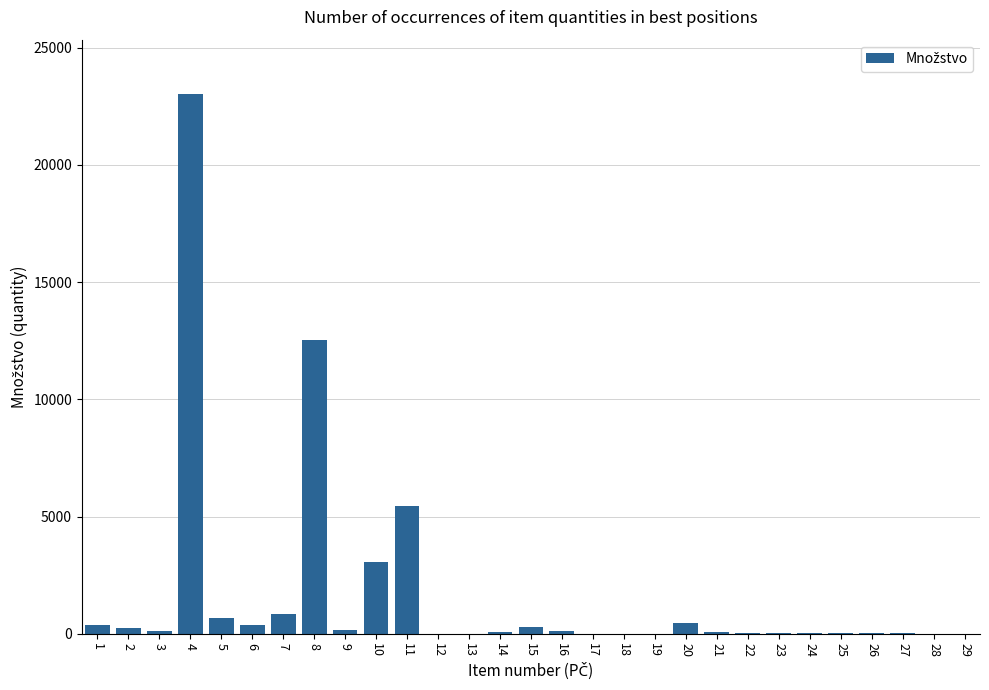

The value at 5 is 675.0. True or false?

True